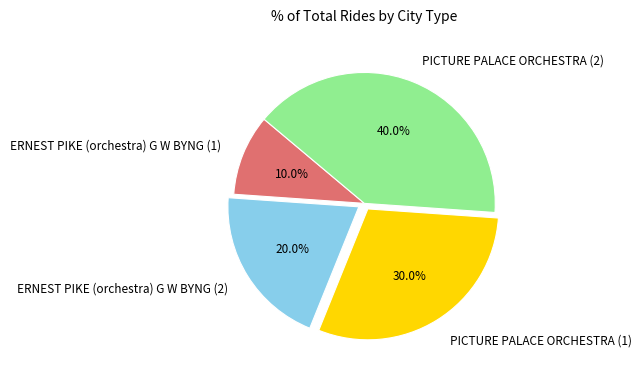

How many segments does this pie chart have?

4